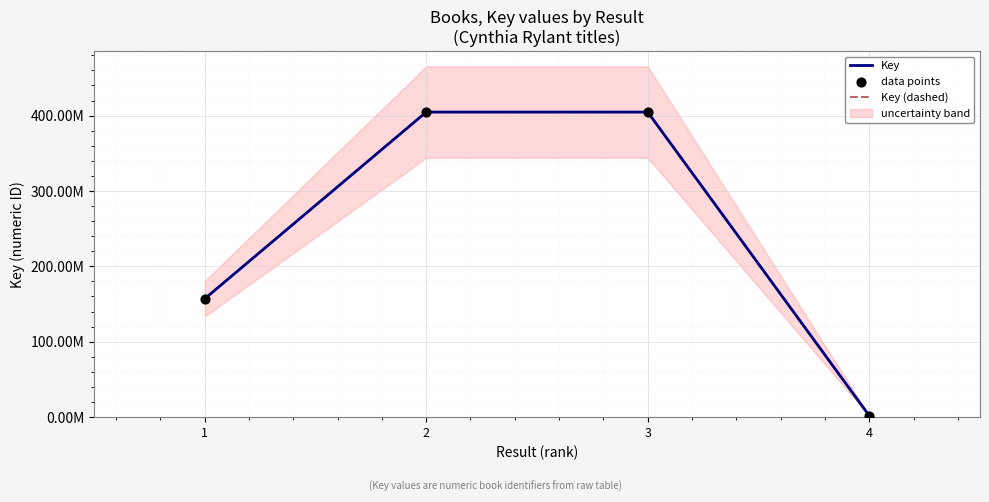

What are all the series names shown in the legend?

Key, Key (dashed), data points